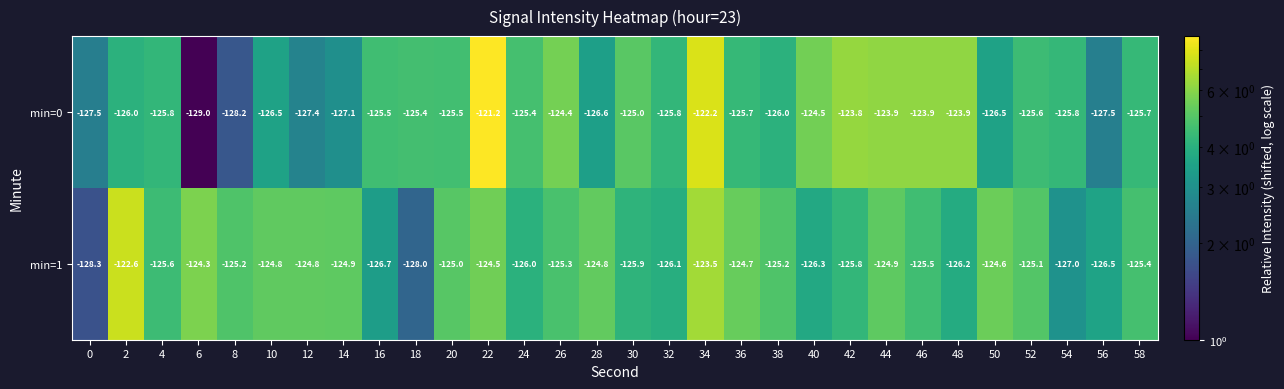

What is the maximum value shown in the chart?

-121.2